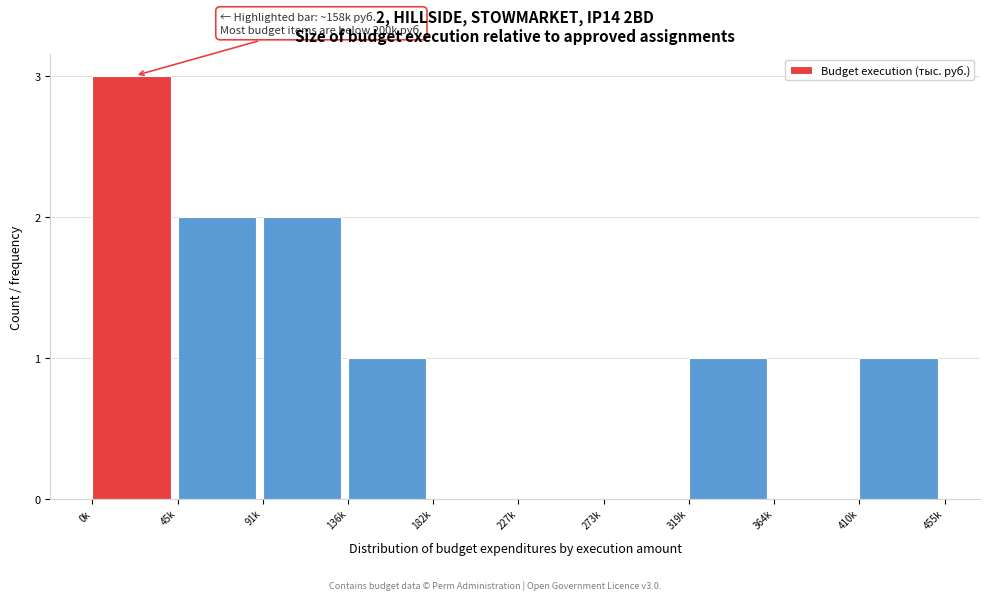

Reading right to left, what are all the values shown in this chart?

410k=1	364k=0	319k=1	273k=0	227k=0	182k=0	136k=1	91k=2	45k=2	0k=3